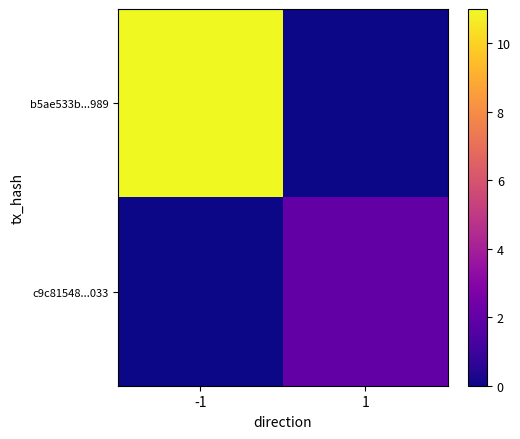

Which label corresponds to the largest value in the chart?

-1